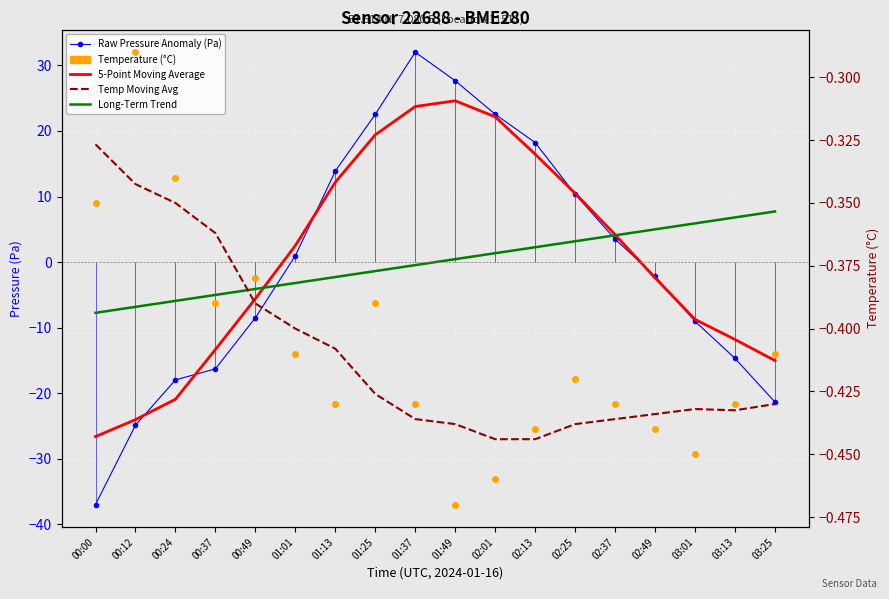

True or false: Long-Term Trend has a value of 4.8 at 02:25.

False